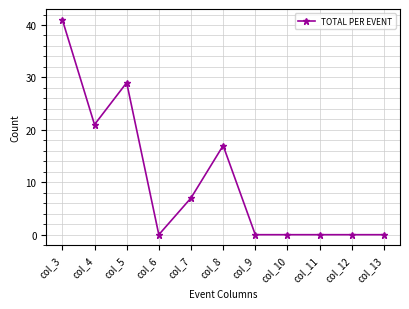

The value at col_7 is 12. True or false?

False